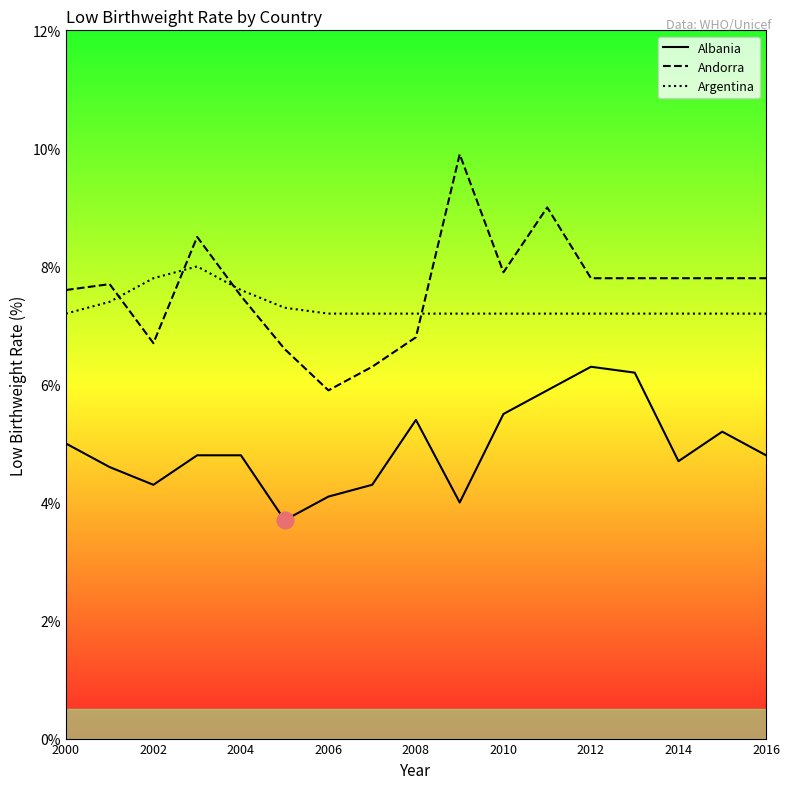

Is this an area chart (filled region under the line)?

No